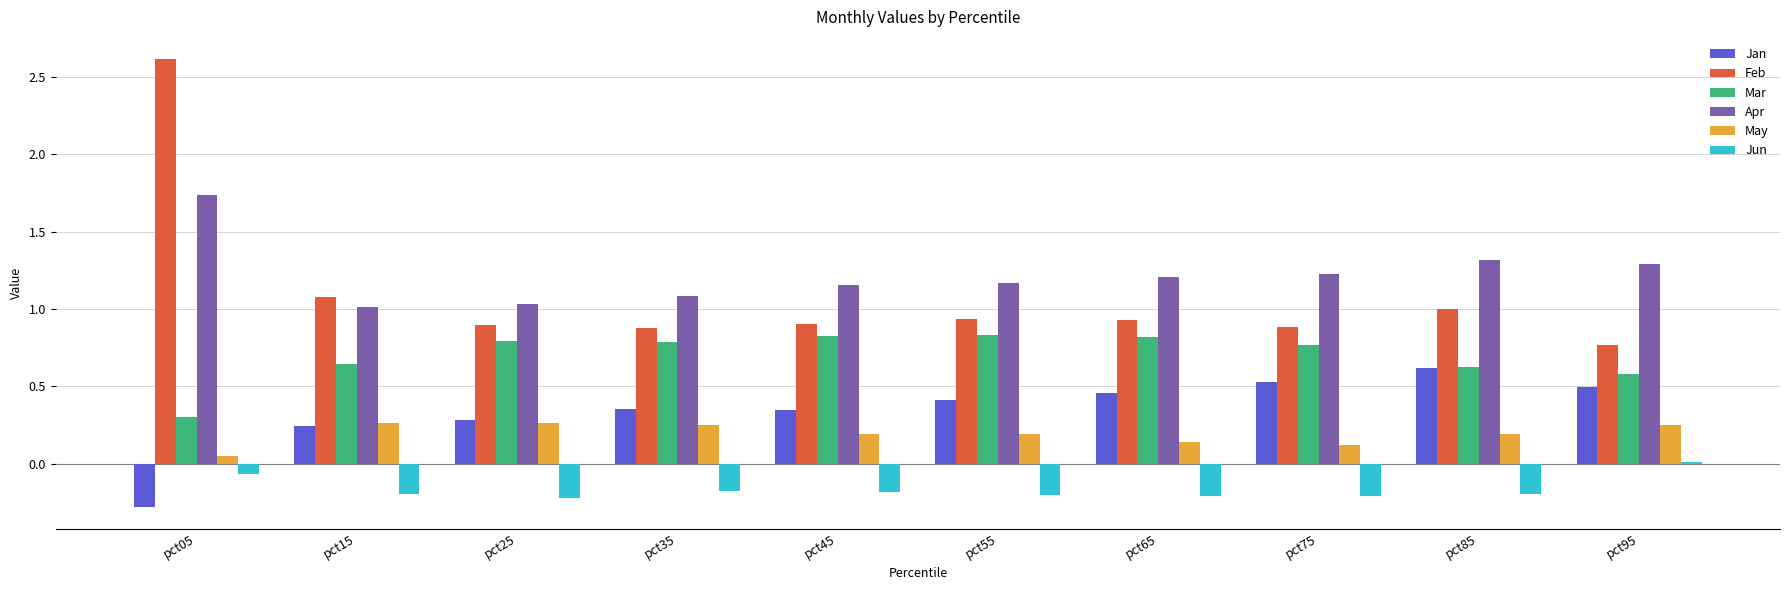

Which series has the largest total across all categories?

Apr